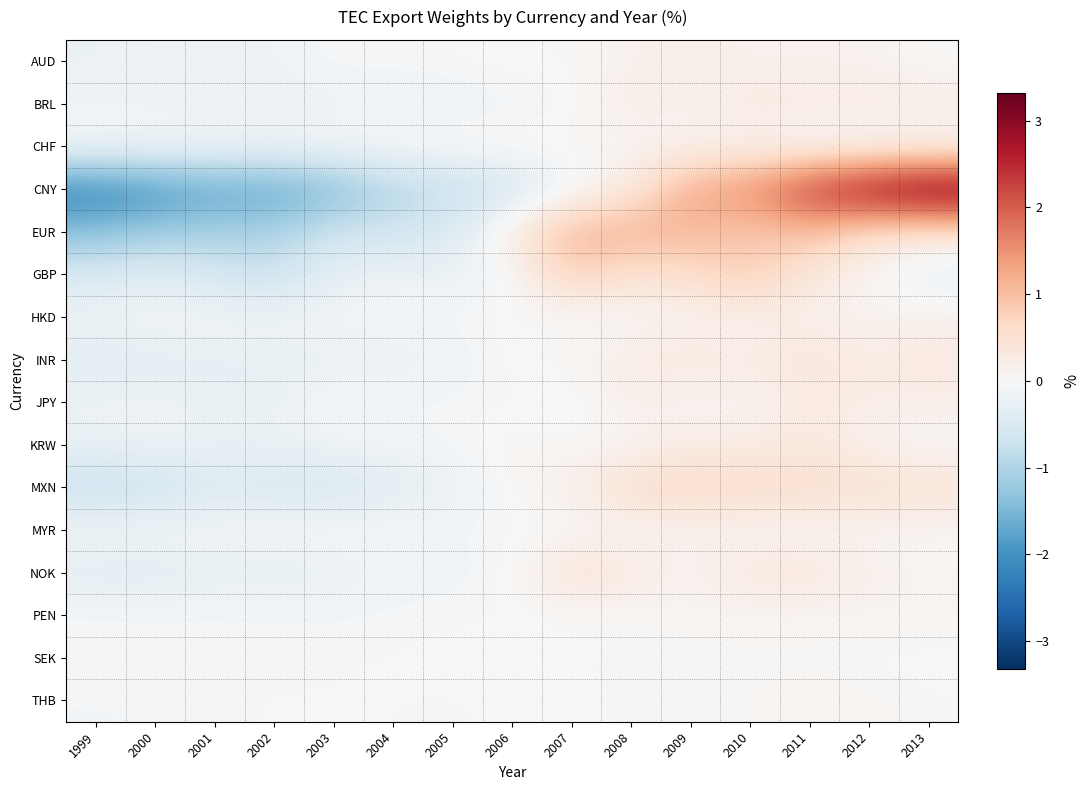

Which series has the largest range (max minus min)?

CNY